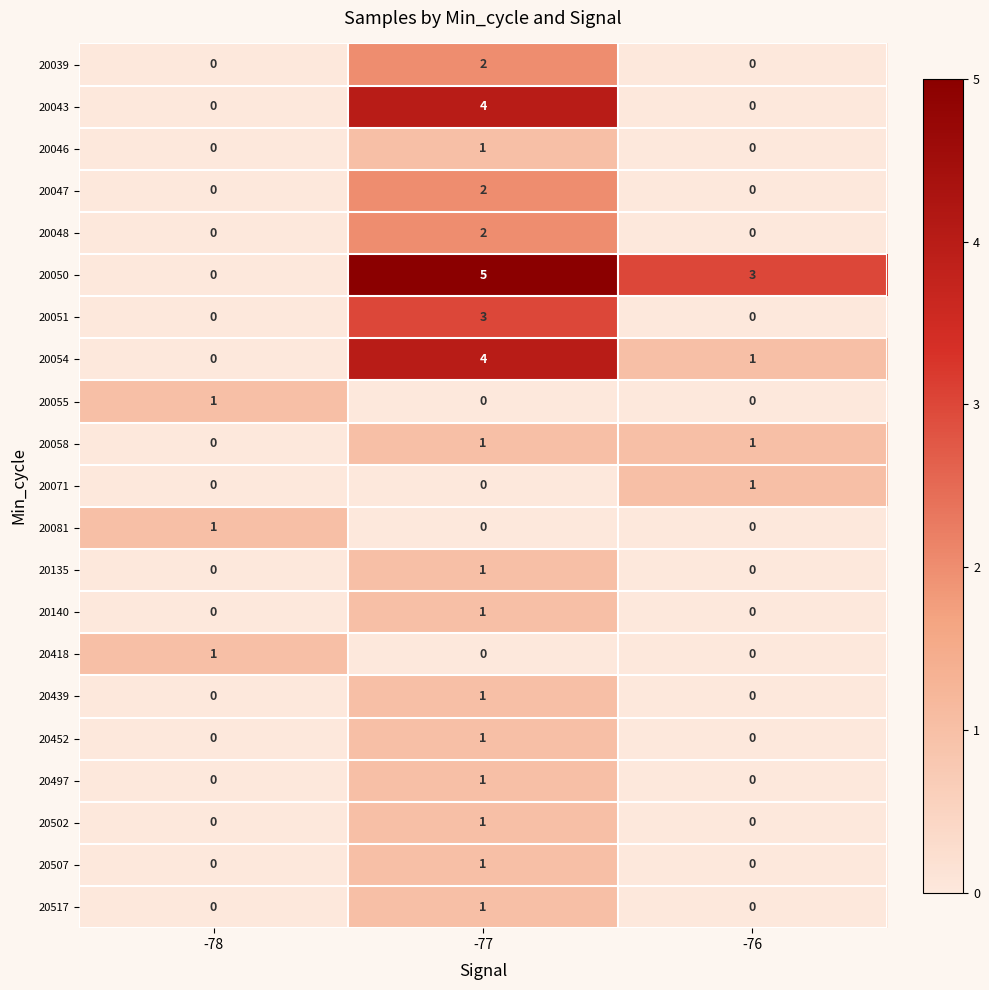

Count the number of data series in this chart.

21